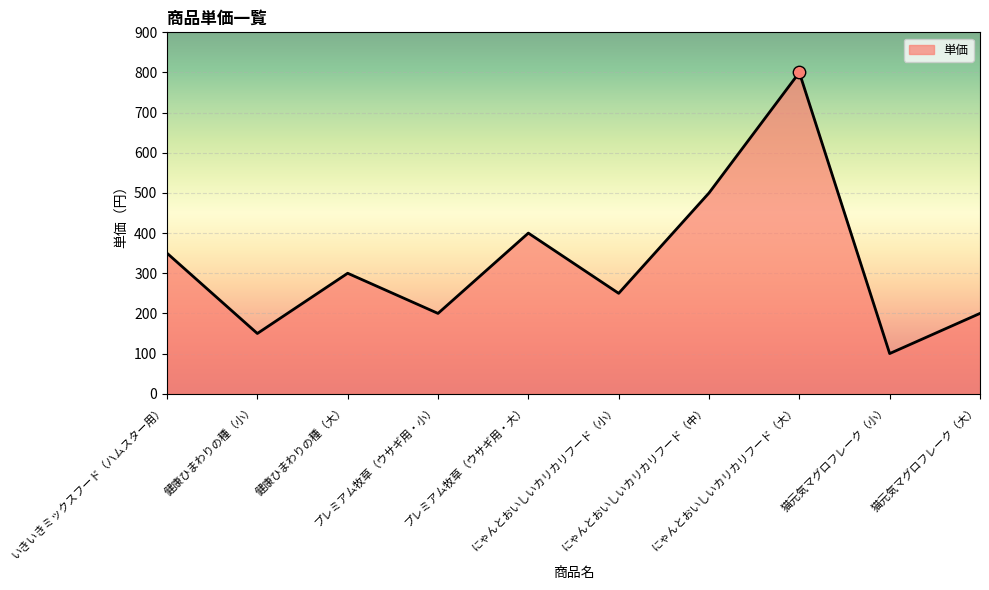

What is the ratio of the value at にゃんとおいしいカリカリフード（中） to the value at 健康ひまわりの種（小）?

3.3